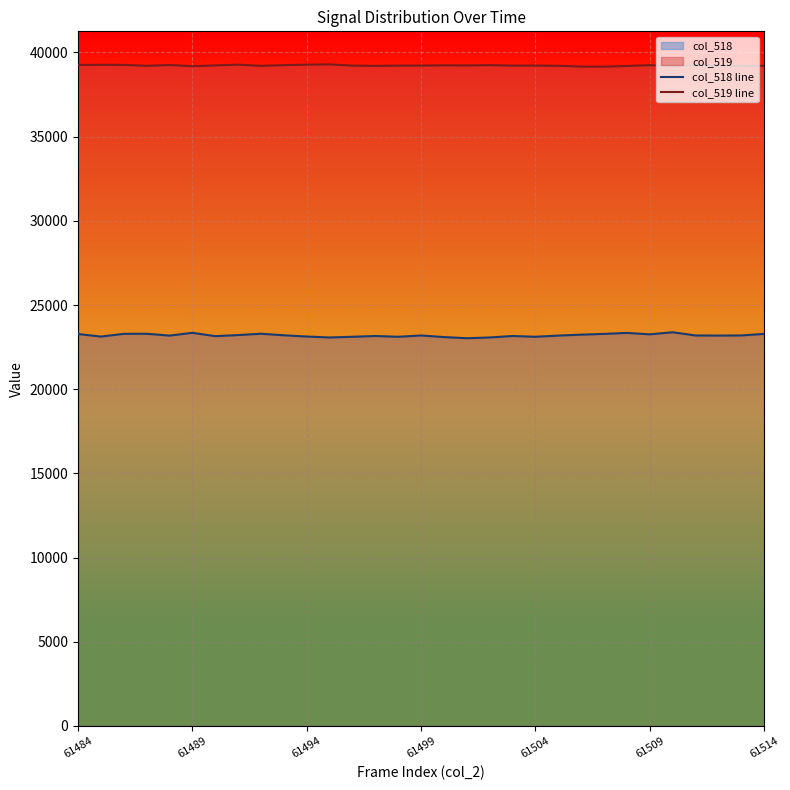

What is the difference between the maximum and minimum values in the col_518 line series?

355